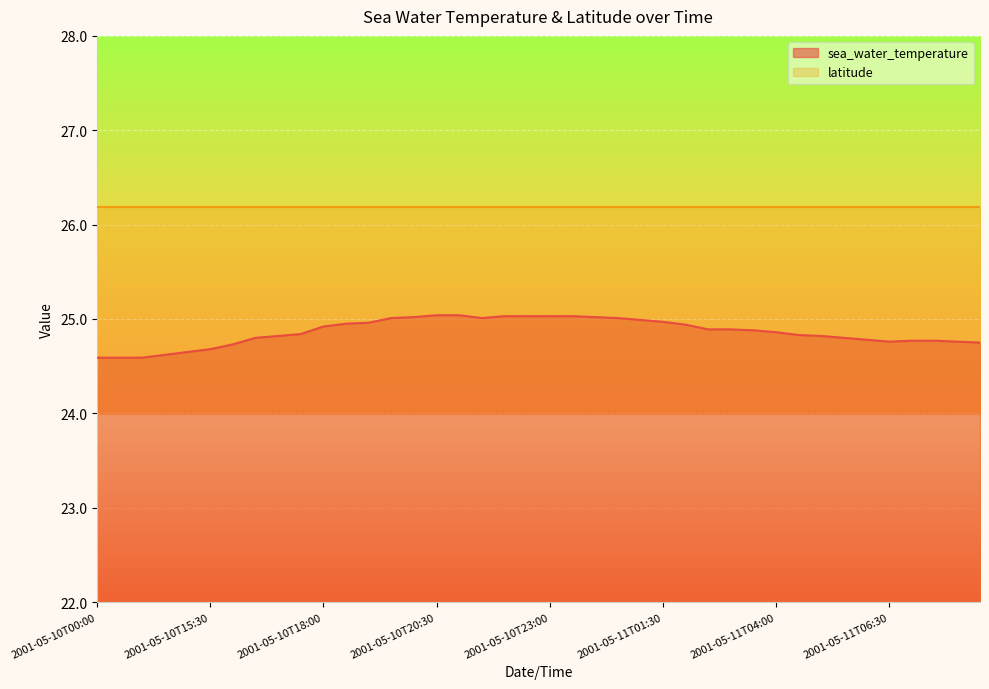

What value does the data have at 2001-05-10T23:30?

25.0